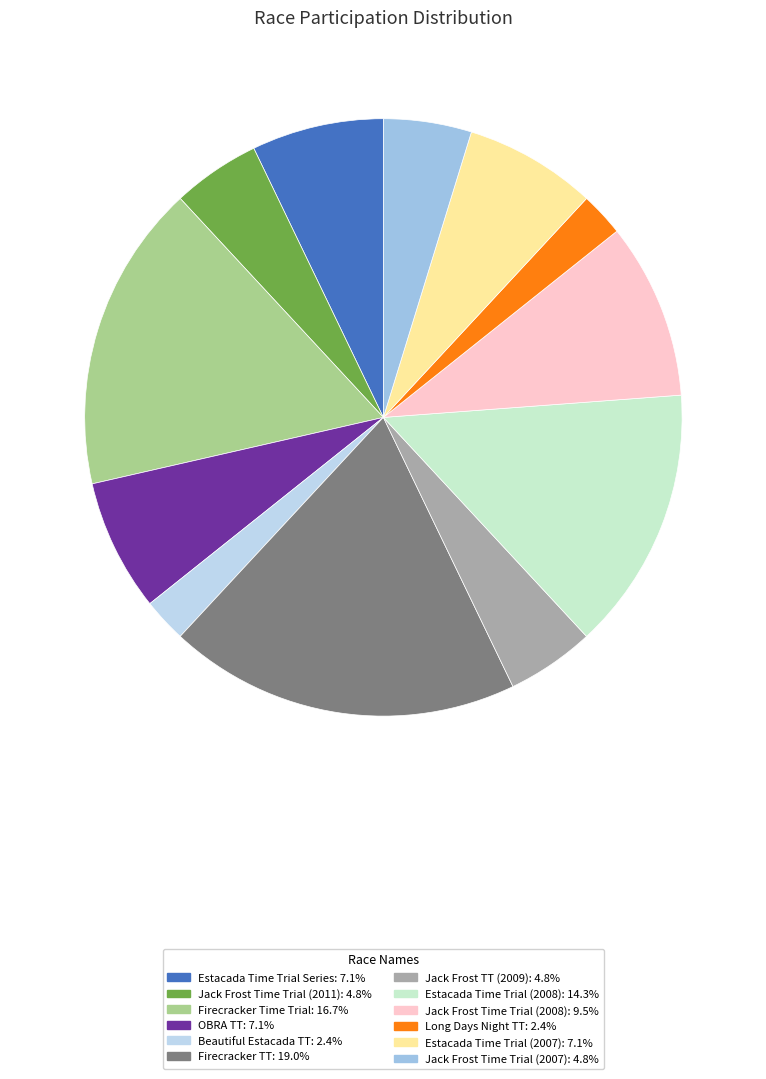

What percentage do Estacada Time Trial Series and Jack Frost Time Trial (2007) together represent?

11.9%